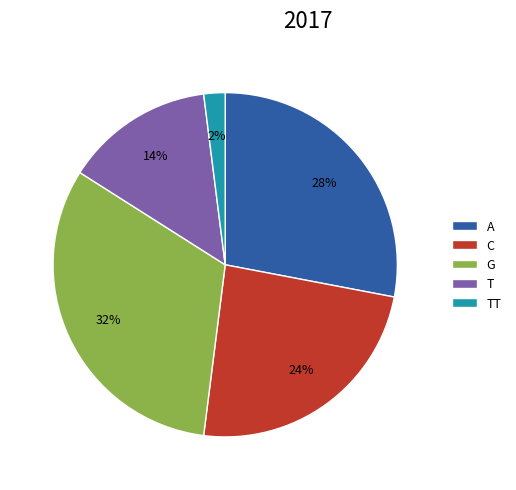

What is the ratio of the value at A to the value at C?

1.2